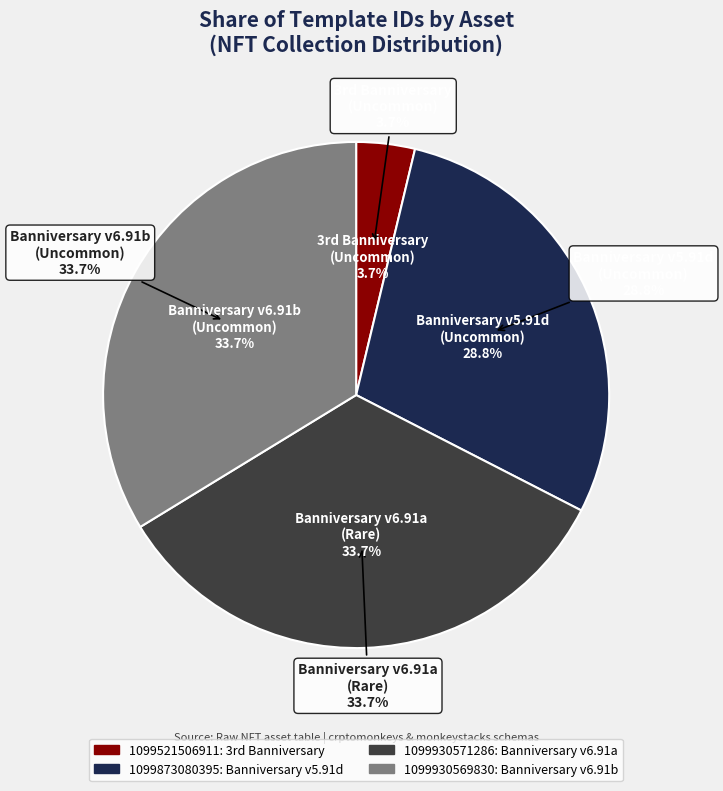

True or false: 1099873080395 accounts for 24% of the total.

False